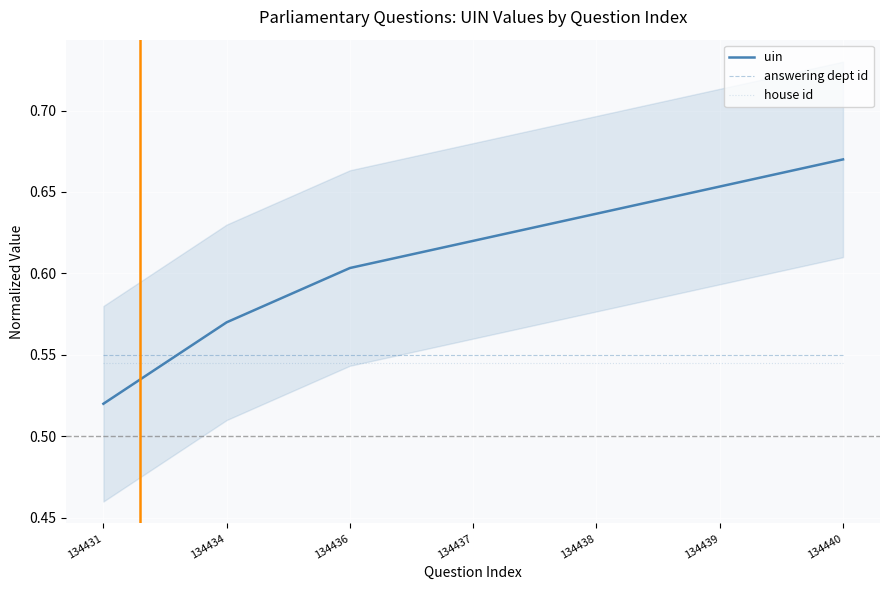

Reading left to right, list all the values displayed in this chart.

uin: 134431=0.5	134434=0.6	134436=0.6	134437=0.6	134438=0.6	134439=0.7	134440=0.7
answering dept id: 134431=0.6	134434=0.6	134436=0.6	134437=0.6	134438=0.6	134439=0.6	134440=0.6
house id: 134431=0.5	134434=0.5	134436=0.5	134437=0.5	134438=0.5	134439=0.5	134440=0.5